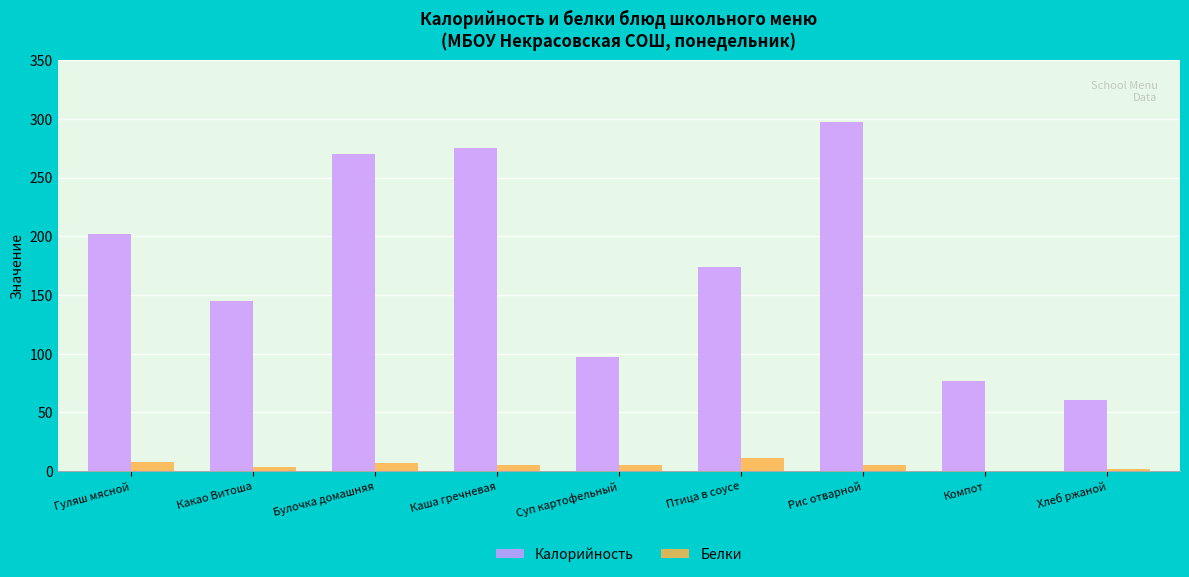

What is the total value across all series at Компот?

77